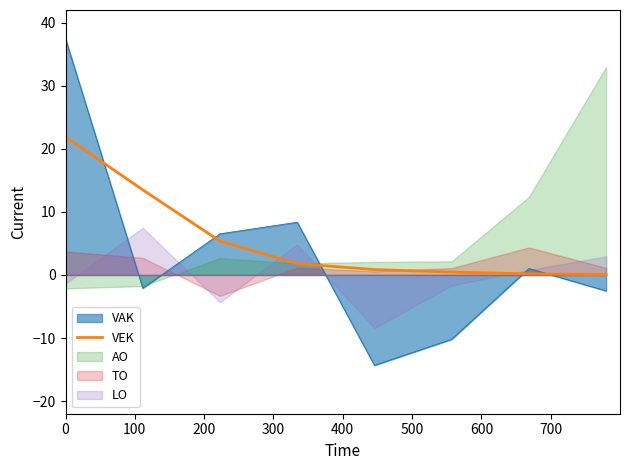

Which series ends up on top after the final intersection of VEK and VAK?

VEK